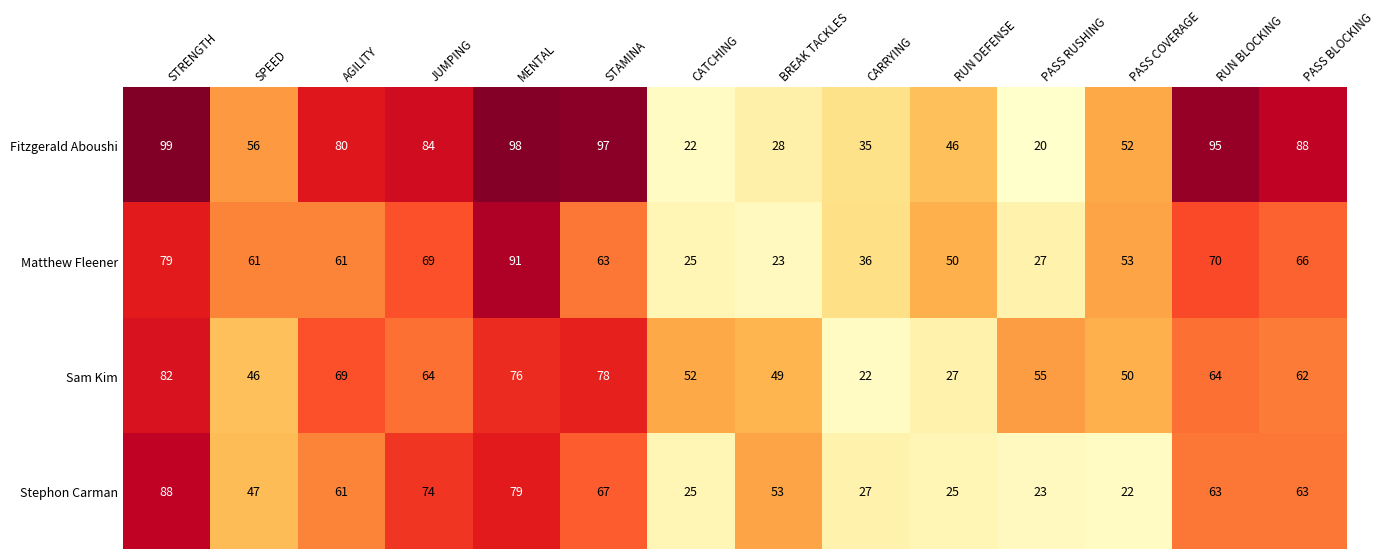

Which series has the largest total across all categories?

Fitzgerald Aboushi